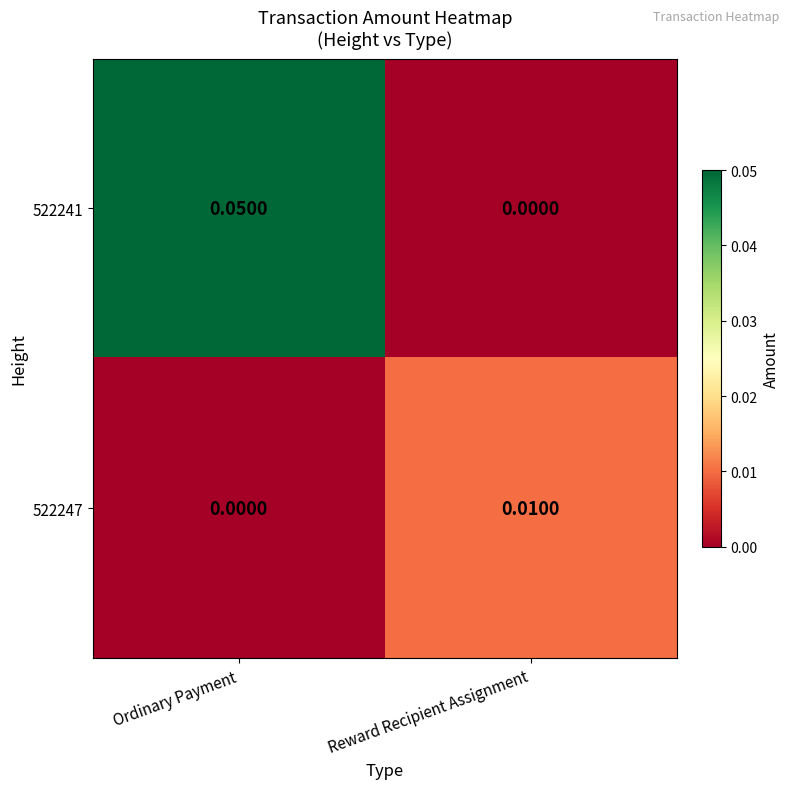

At which label does 522247 reach its peak?

Reward Recipient Assignment